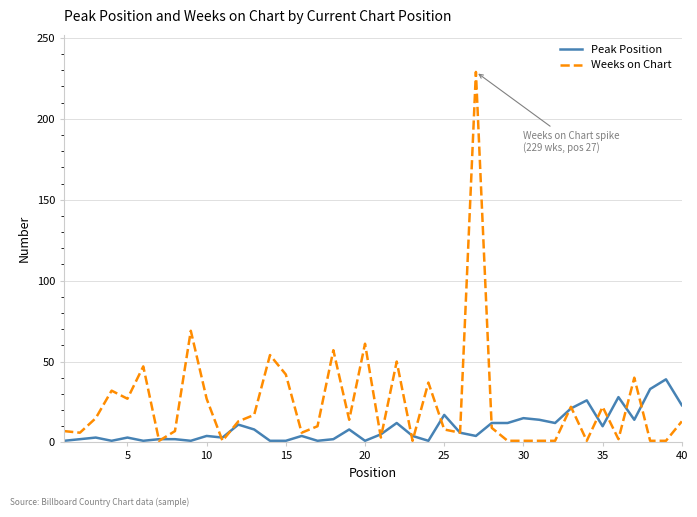

Count the number of categories in the chart.

40